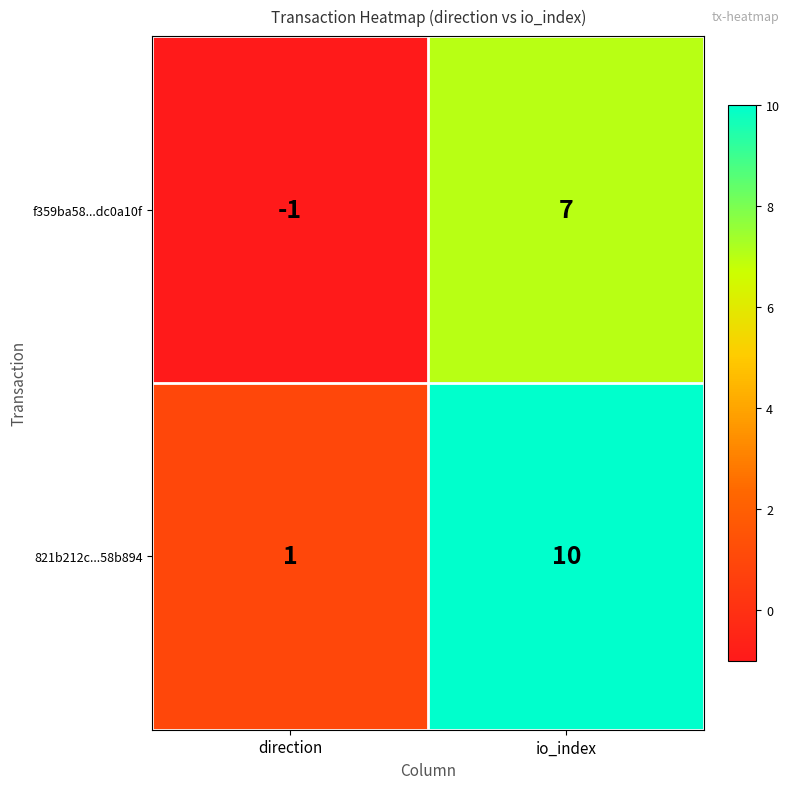

How many data points does each series have?

2